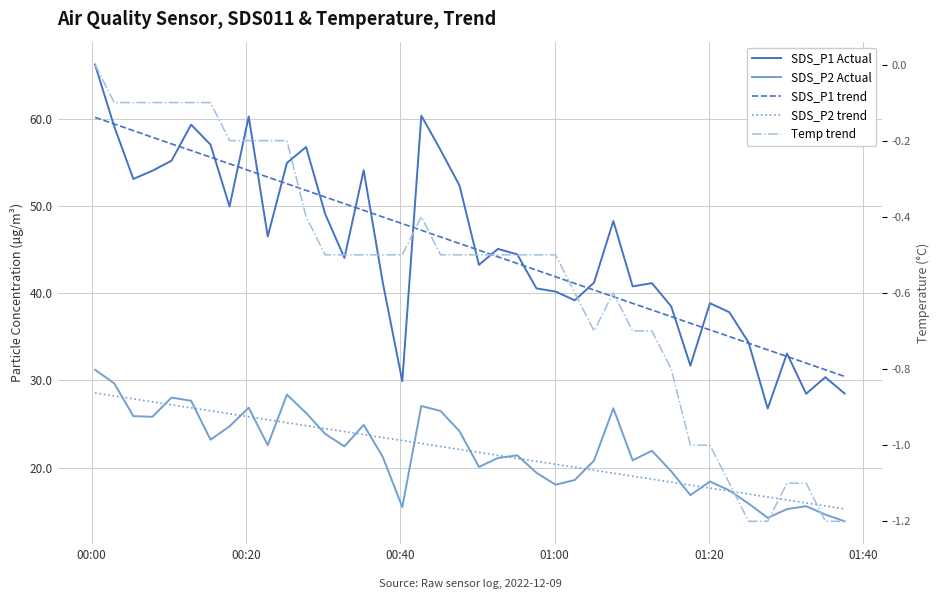

What are all the series names shown in the legend?

SDS_P1 Actual, SDS_P2 Actual, SDS_P1 trend, SDS_P2 trend, Temp trend